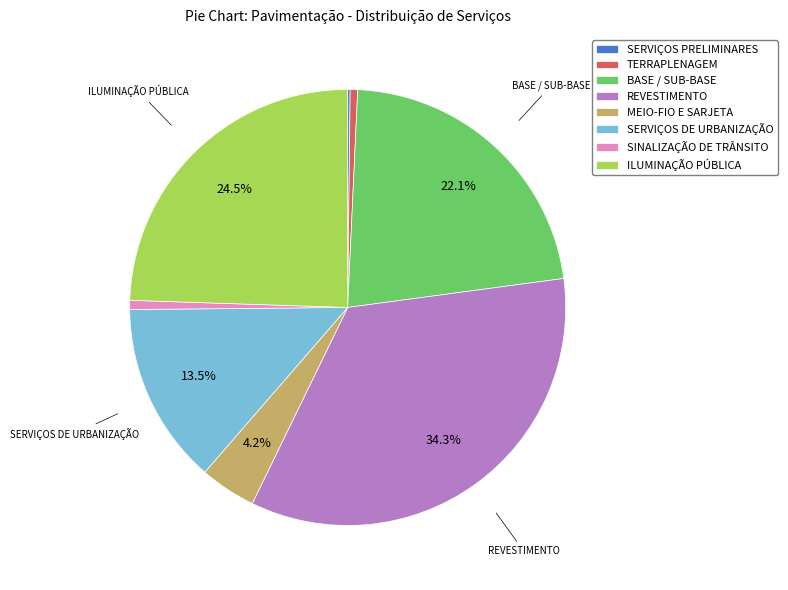

To the nearest percent, what is the combined percentage of TERRAPLENAGEM and MEIO-FIO E SARJETA?

5%